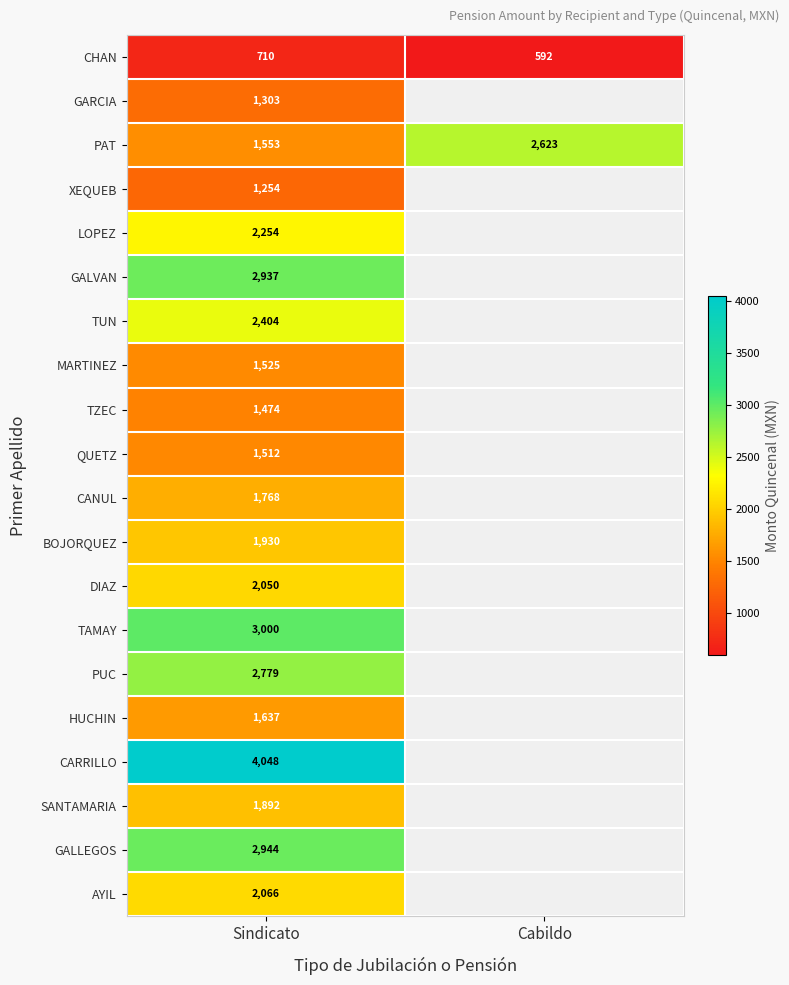

What is the total value across all series at Sindicato?

41040.0